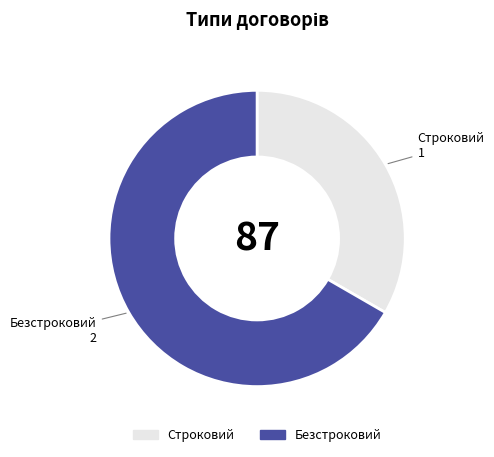

Rank the categories by value from highest to lowest.

Безстроковий, Строковий